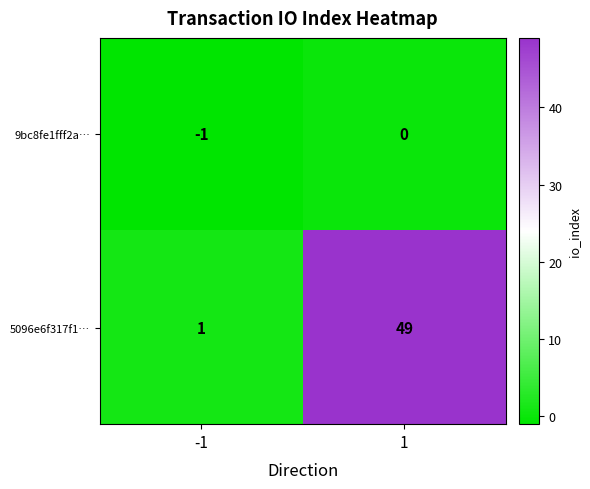

Reading left to right, what are all the values shown in this chart?

9bc8fe1fff2a…: -1	0
5096e6f317f1…: 1	49